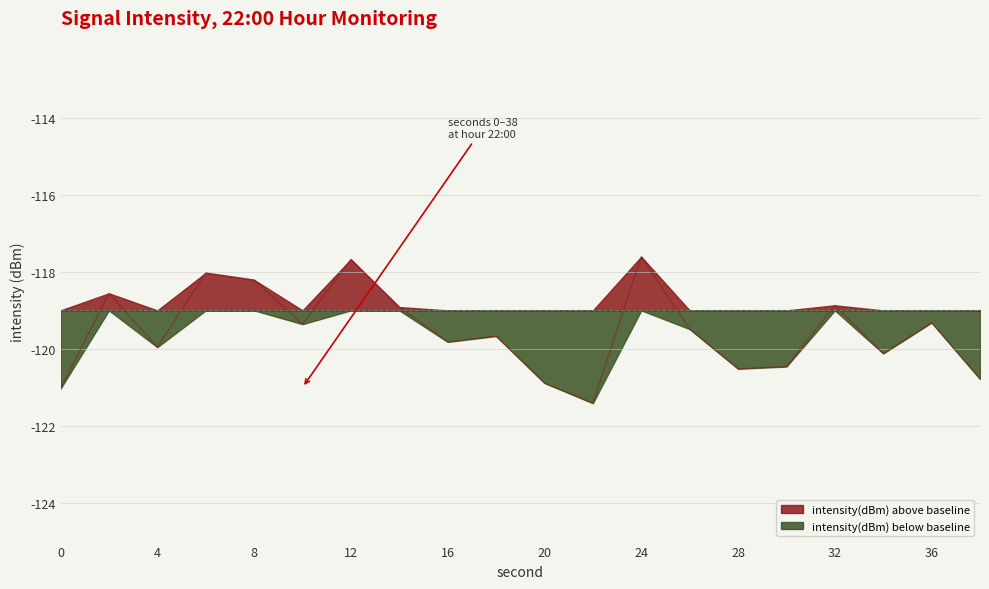

How many categories are shown in the chart?

20